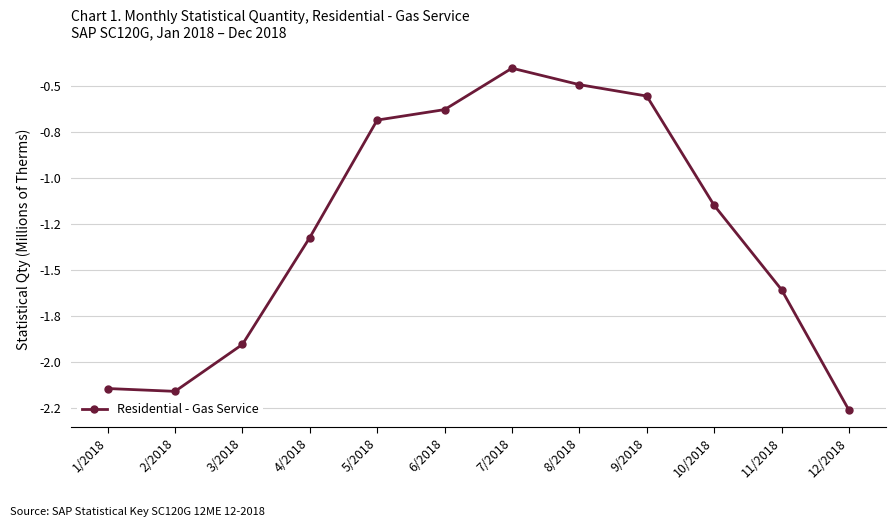

Is this an area chart (filled region under the line)?

No